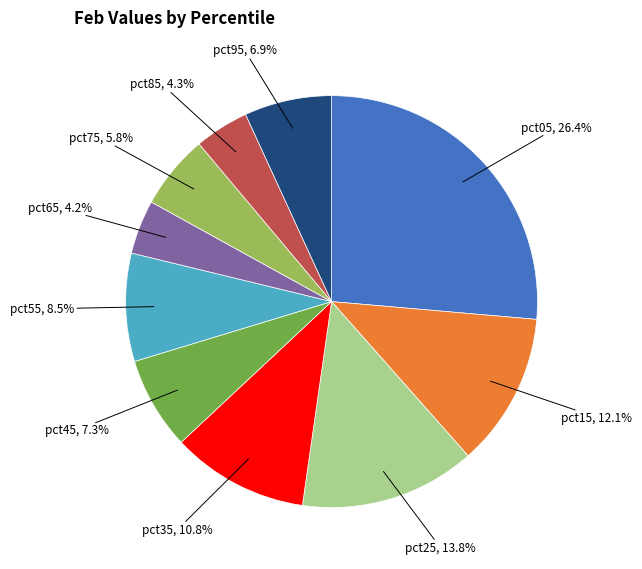

Is there a majority slice in this chart?

No